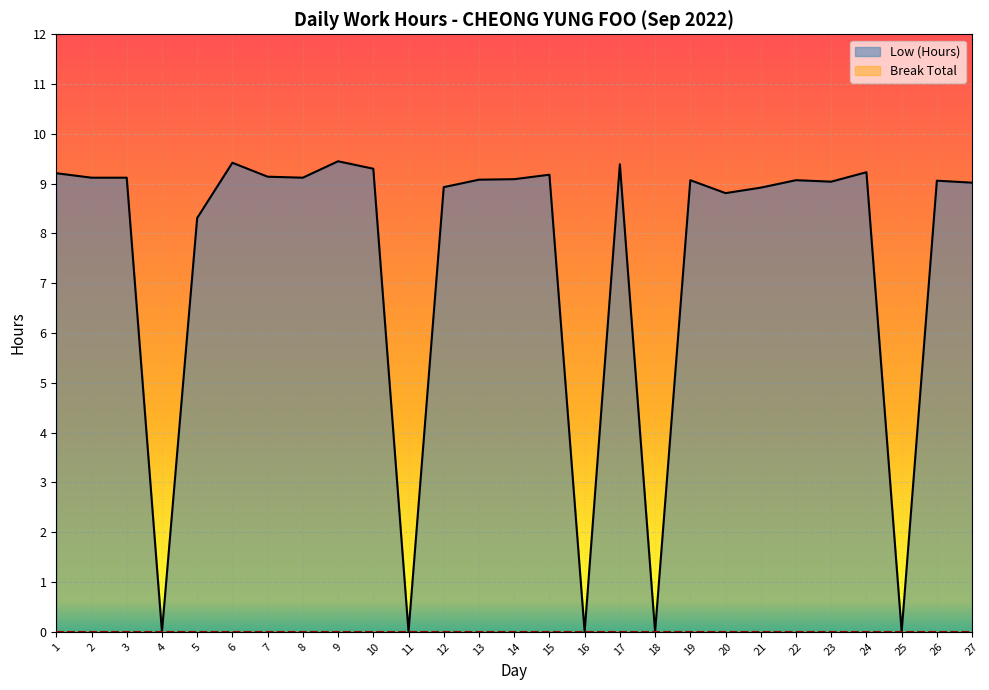

How many series are shown in this chart?

2